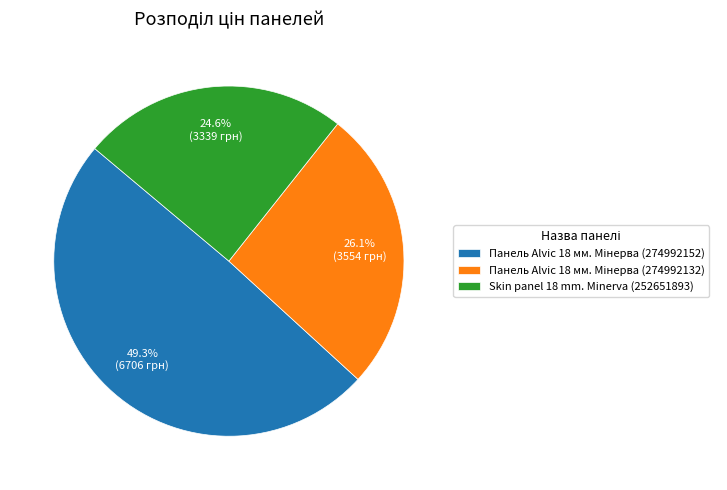

What is the smallest slice in the pie chart?

Skin panel 18 mm. Minerva (252651893)